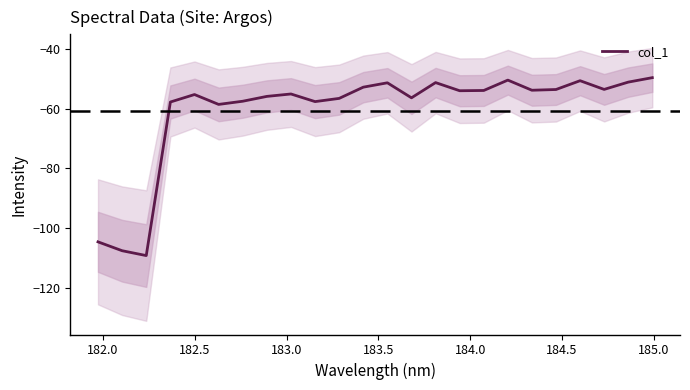

Reading right to left, what are all the values shown in this chart?

-49.6	-51.1	-53.6	-50.6	-53.6	-53.8	-50.4	-53.9	-54.0	-51.3	-56.4	-51.3	-52.8	-56.6	-57.6	-55.1	-55.9	-57.5	-58.6	-55.3	-57.8	-109.1	-107.5	-104.5